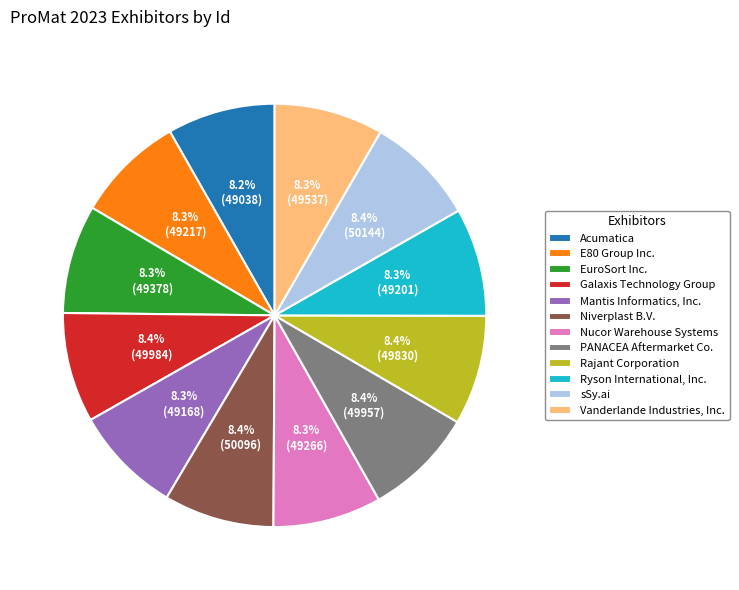

What is the ratio of the value at PANACEA Aftermarket Co. to the value at Mantis Informatics, Inc.?

1.0